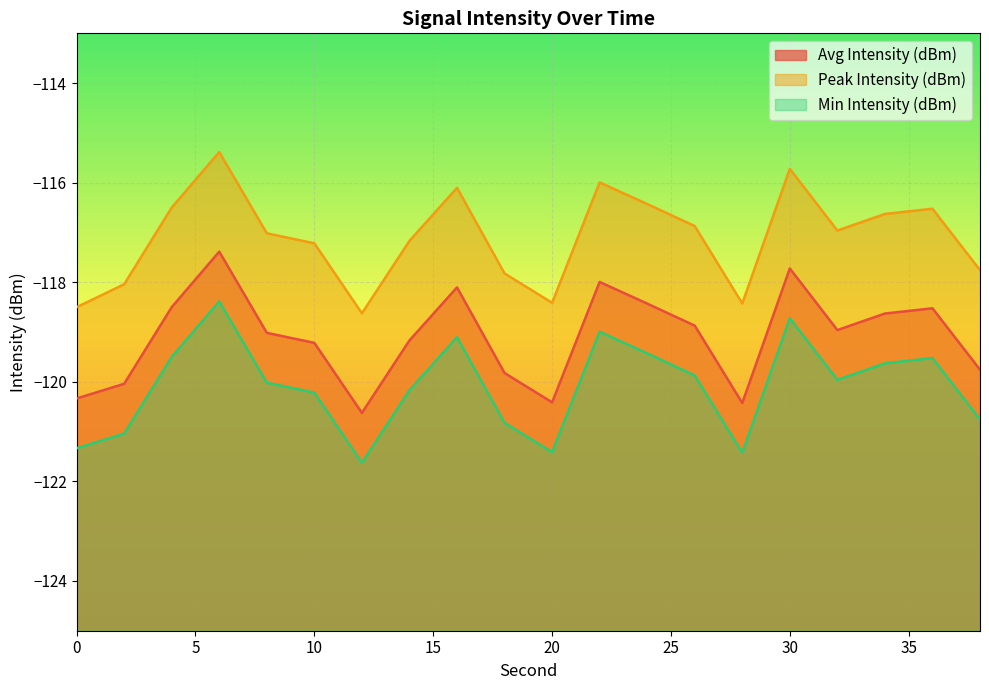

Rank the series by their average value, from highest to lowest.

Peak Intensity (dBm), Avg Intensity (dBm), Min Intensity (dBm)